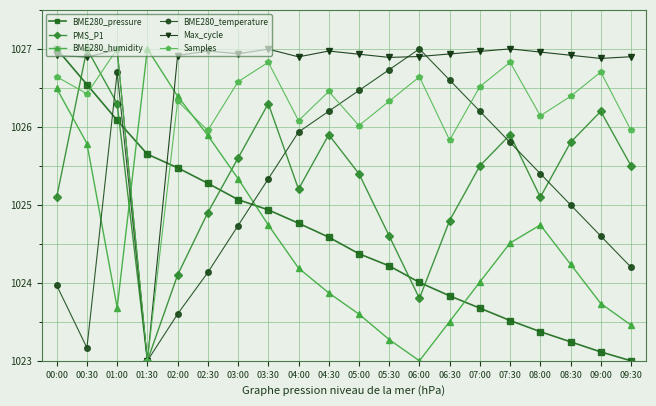

At which category does Samples reach its first local peak?

01:00